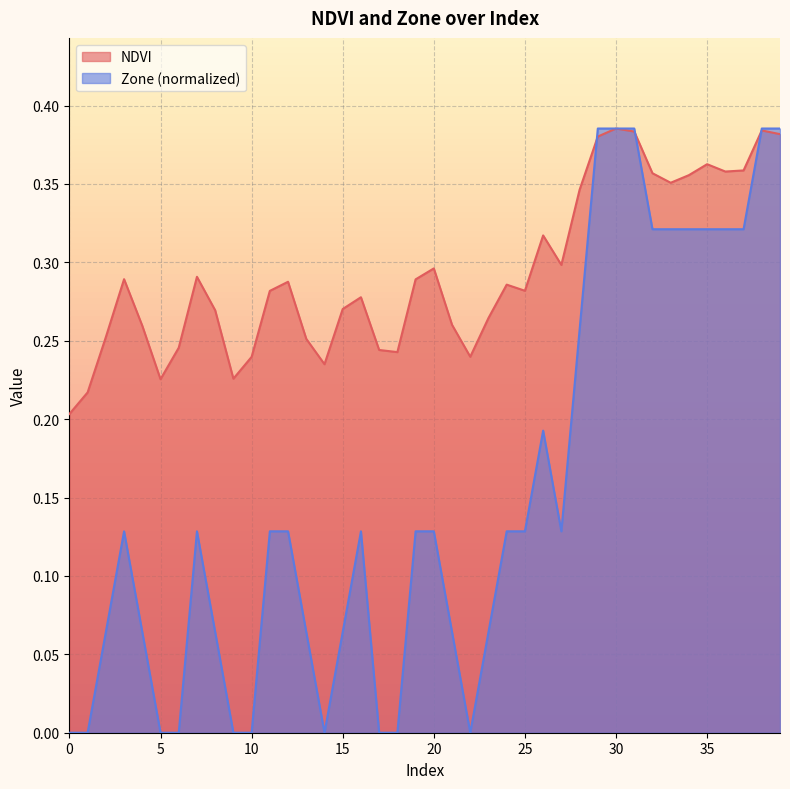

The NDVI series shows 0.3 at 28. True or false?

True